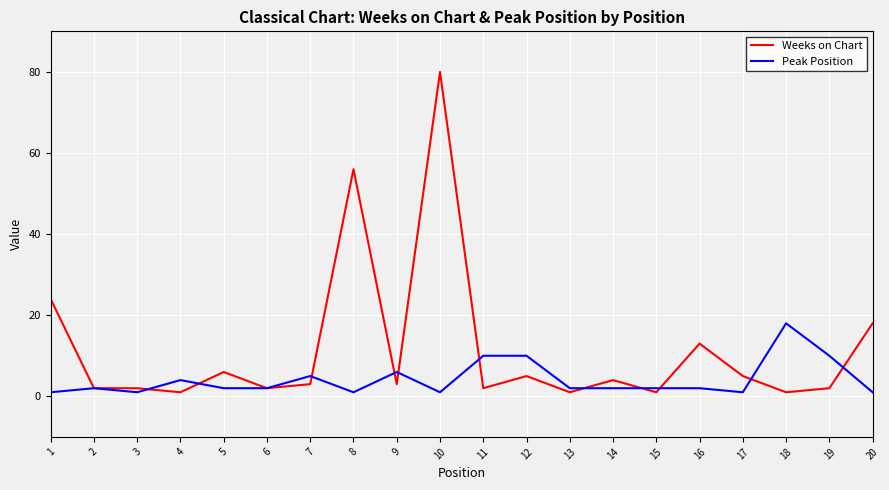

The value of Peak Position at 19 is 10. True or false?

True